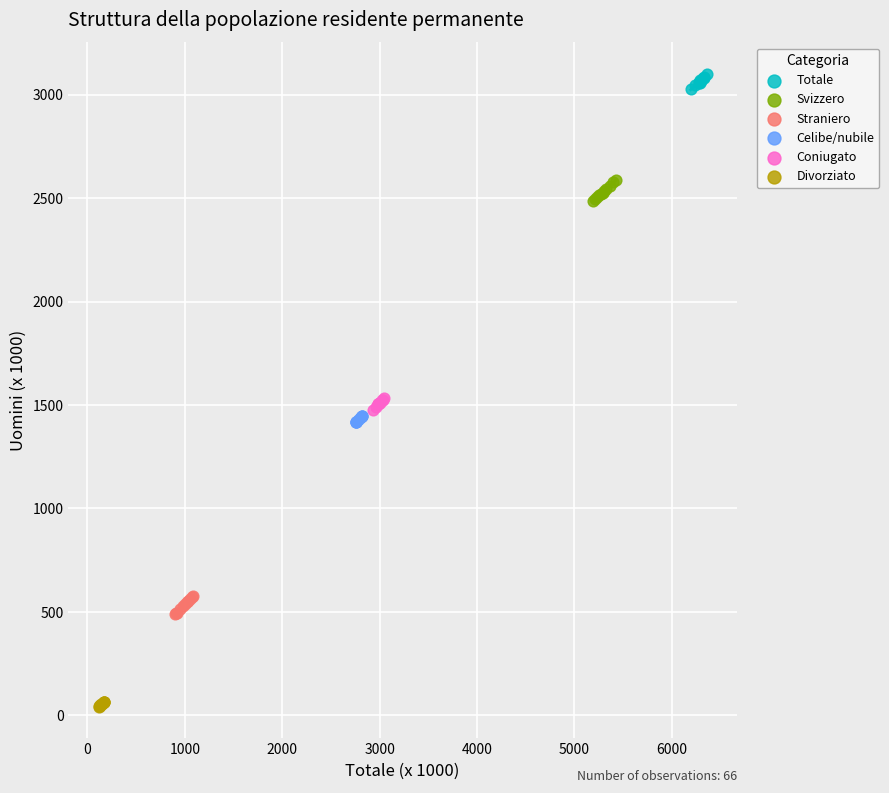

Which series reaches the maximum Y coordinate?

Totale